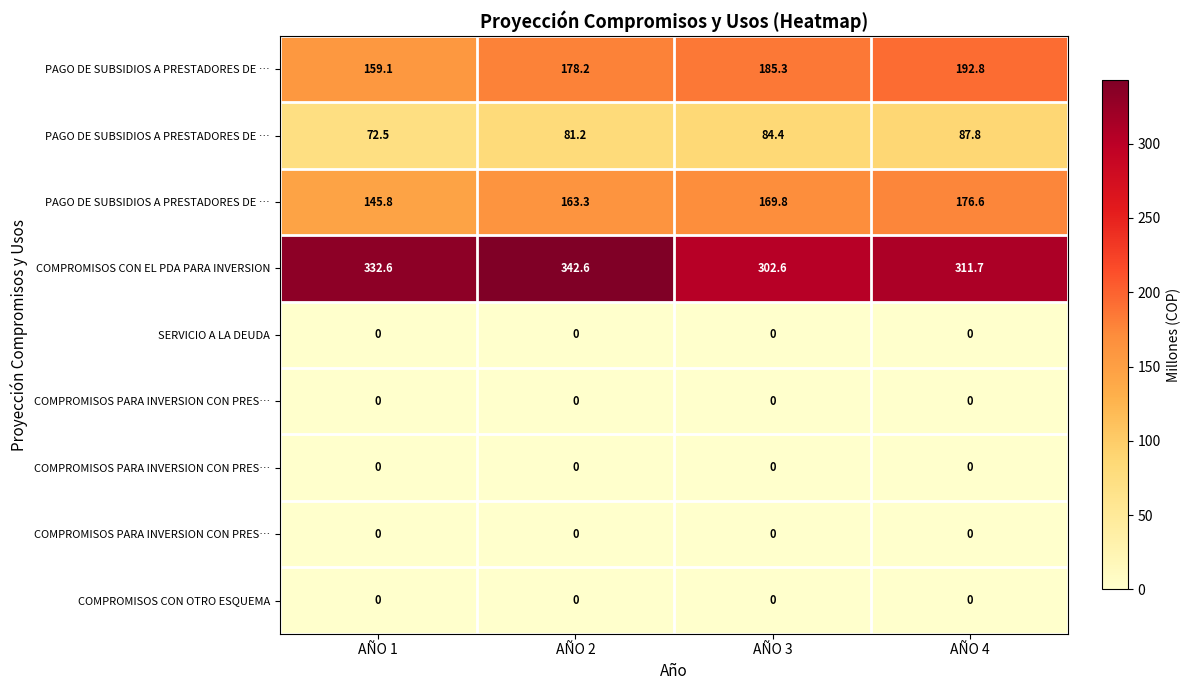

How many series are shown in this chart?

9